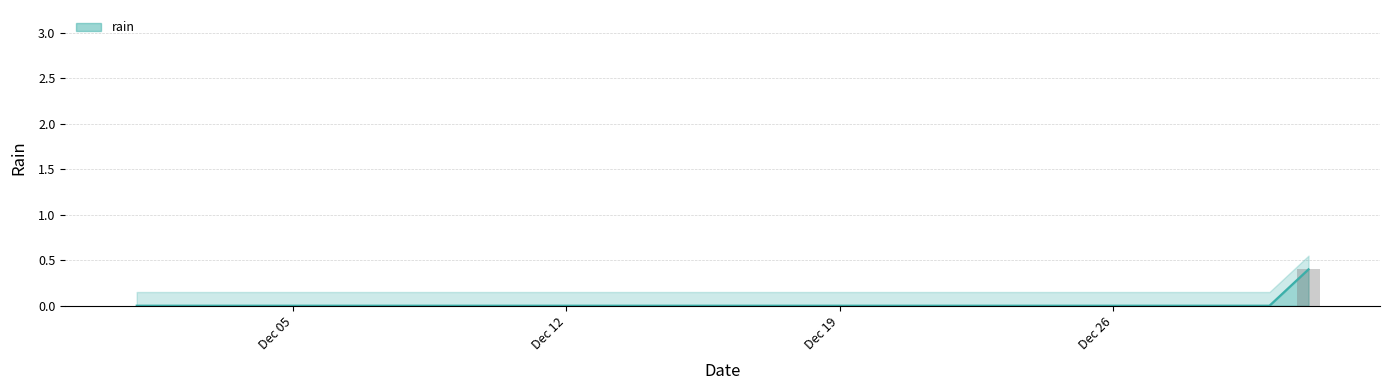

At which label is the value closest to 0?

2016-12-01